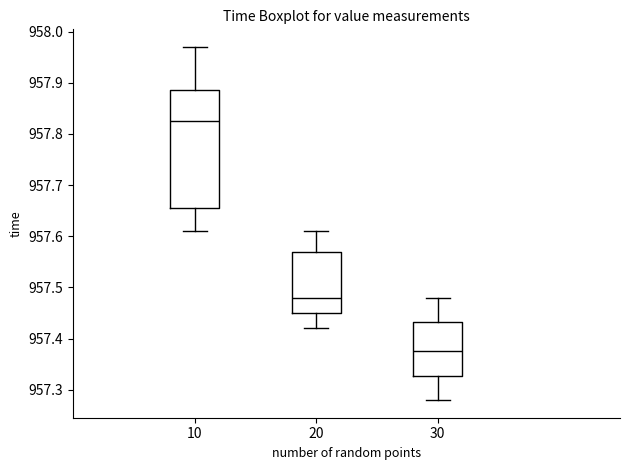

Which box is the tallest, from its lower edge to its upper edge?

10